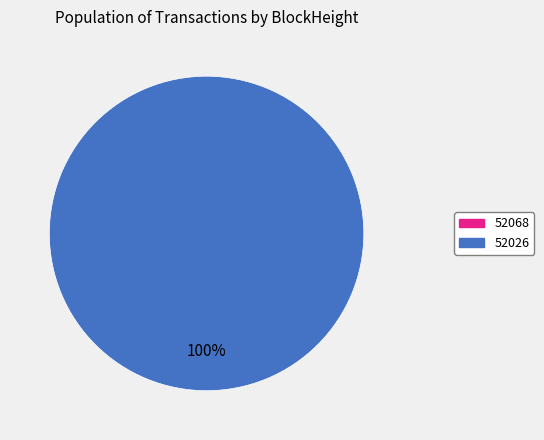

Combined, what portion of the pie is 52068 and 52026?

100.0%